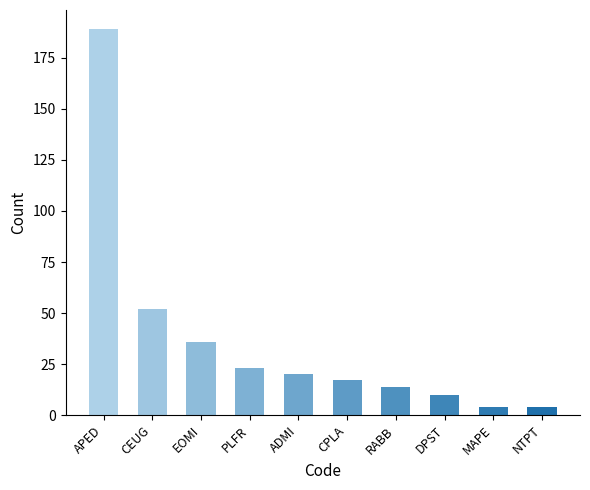

What is the greatest value displayed?

189